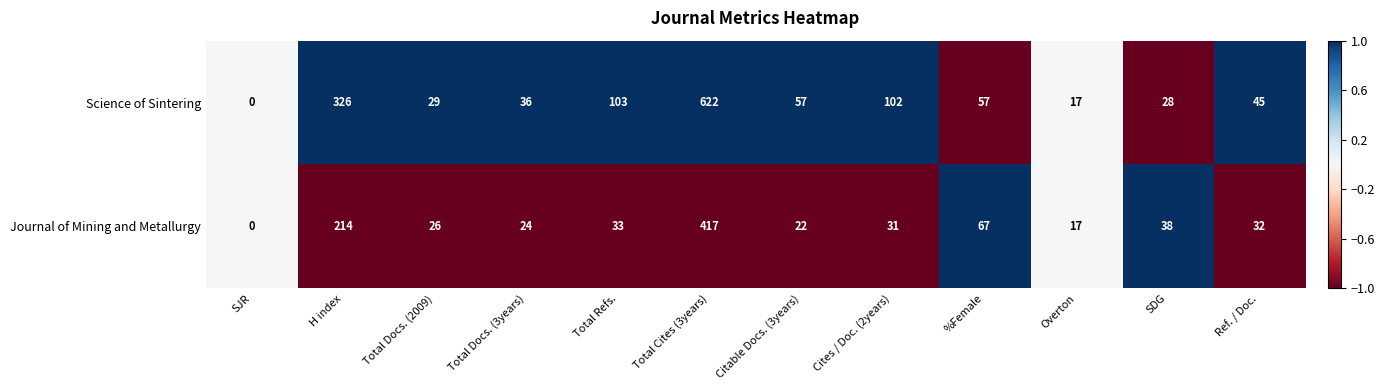

At which label does Science of Sintering first exceed 57?

H index